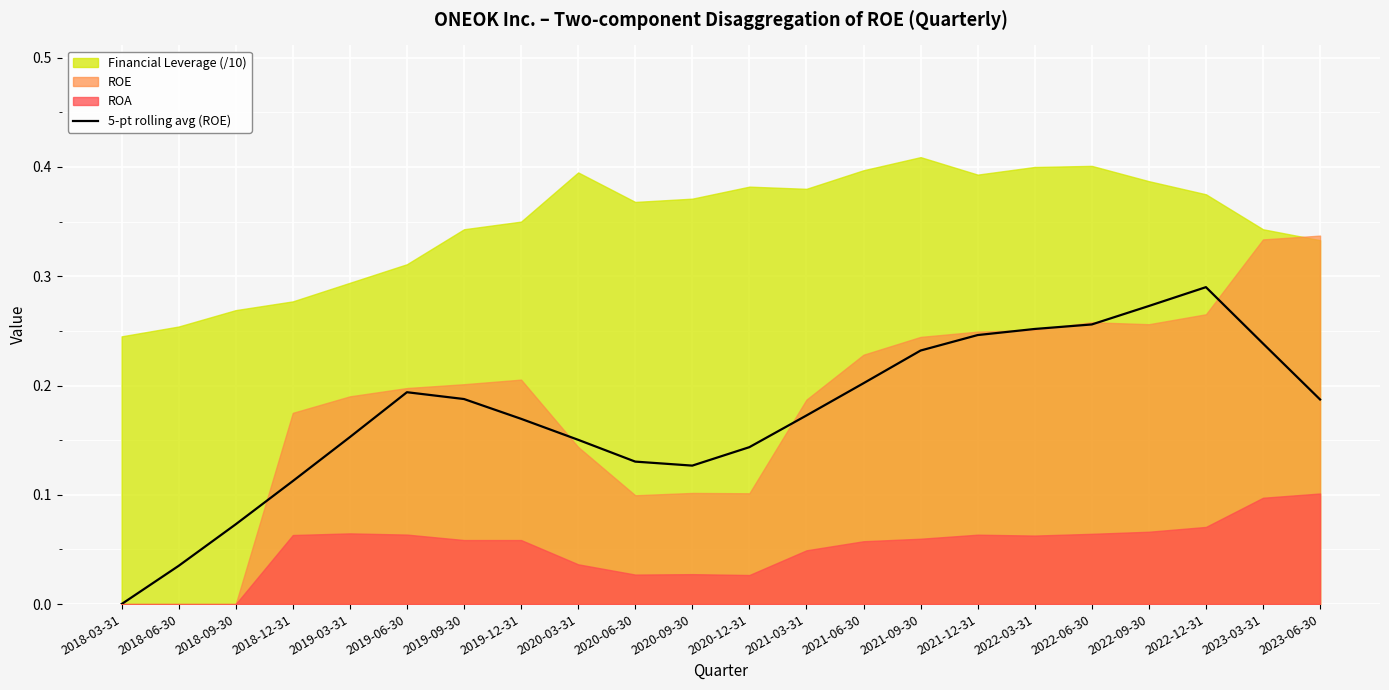

Between 2022-03-31 and 2018-12-31, which is larger?

2022-03-31